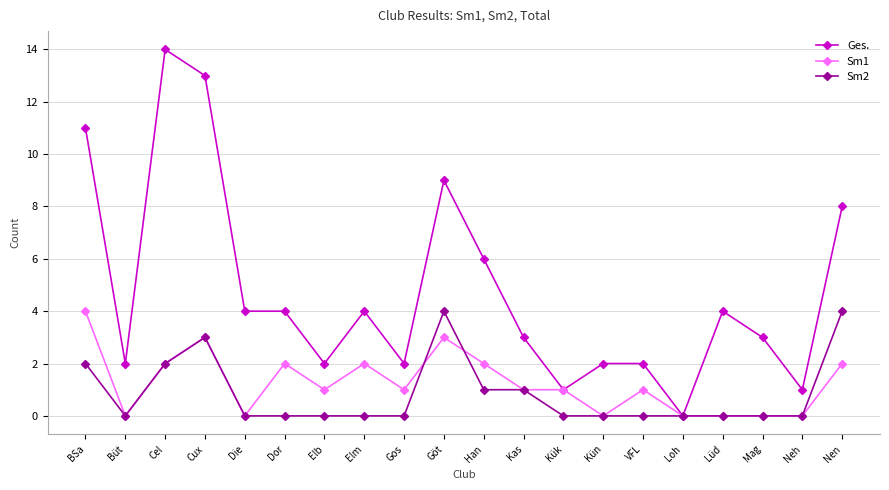

What is the maximum value shown in the chart?

14